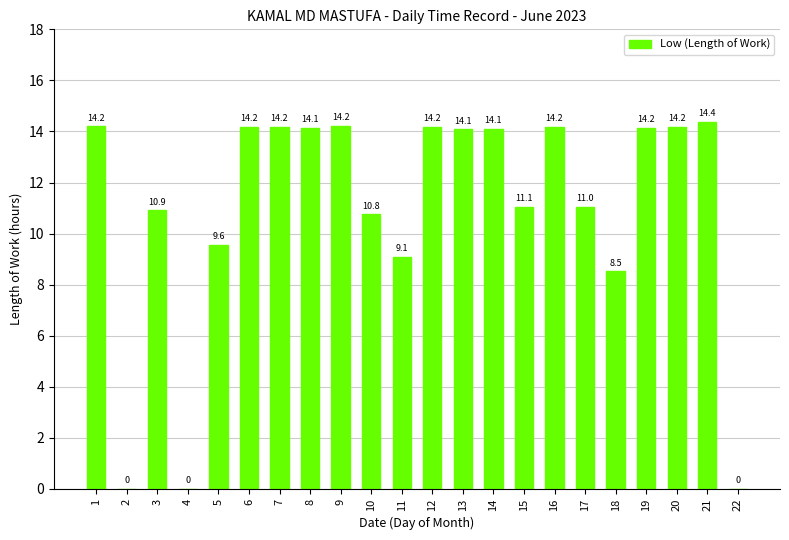

At which label is the value closest to 7?

18